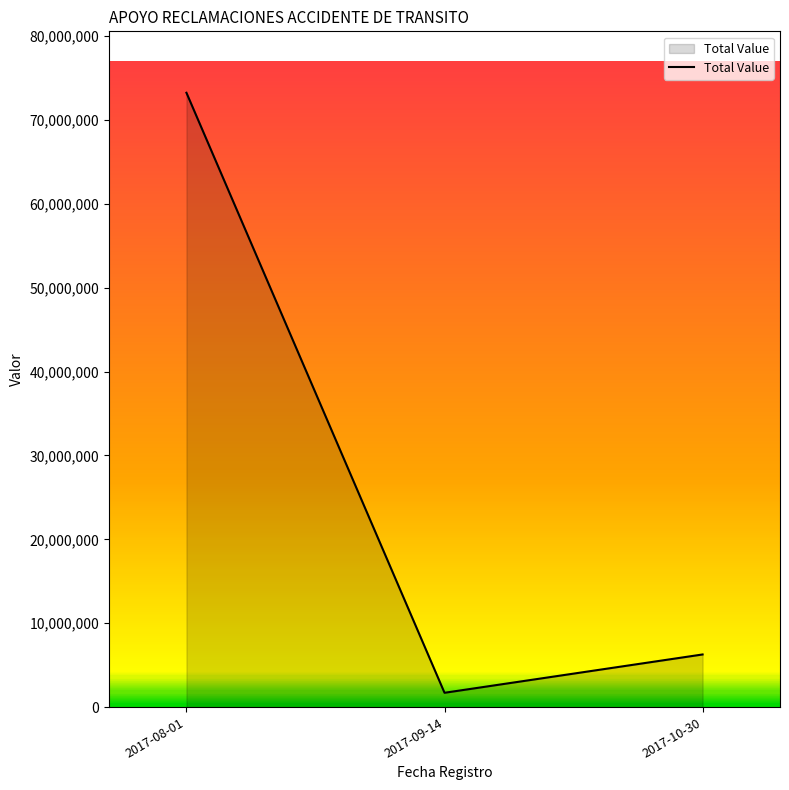

True or false: the data shows 130467798 at 2017-08-01.

False